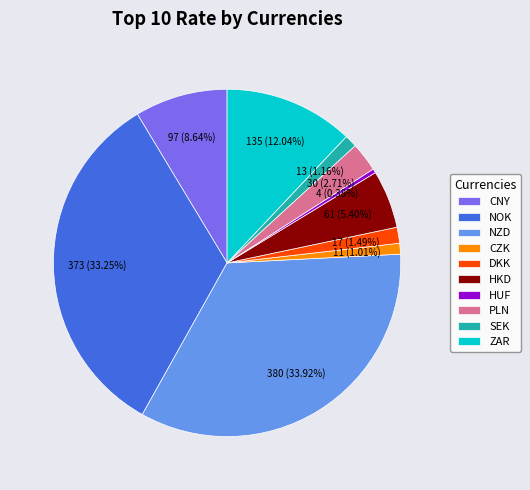

Is HKD the majority of the pie?

No